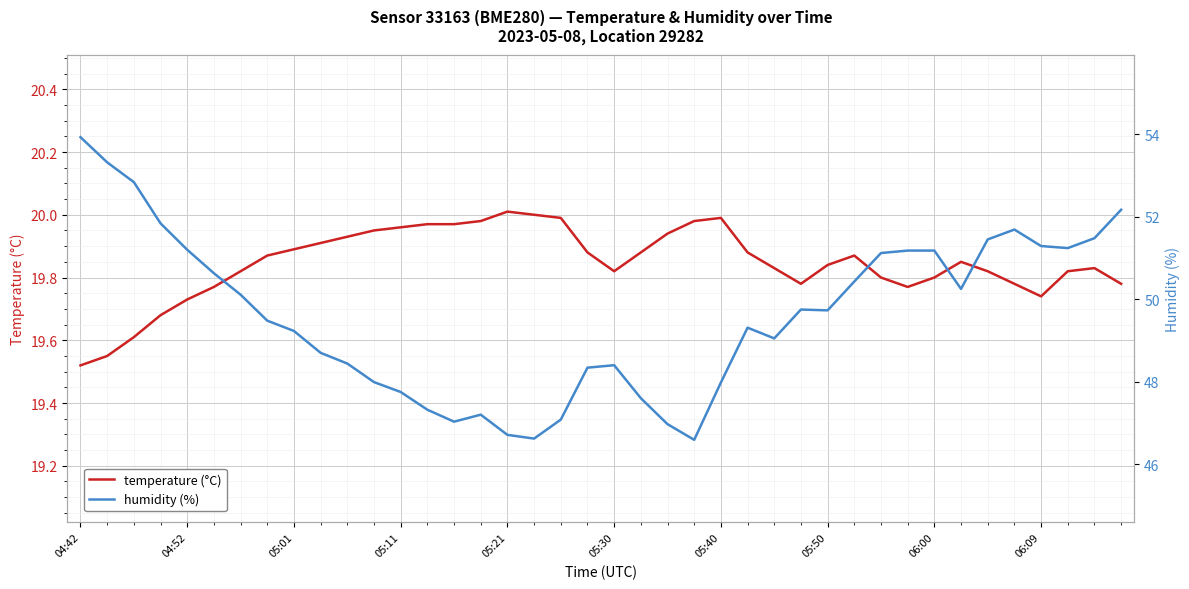

Which series has the widest spread of values?

humidity (%)